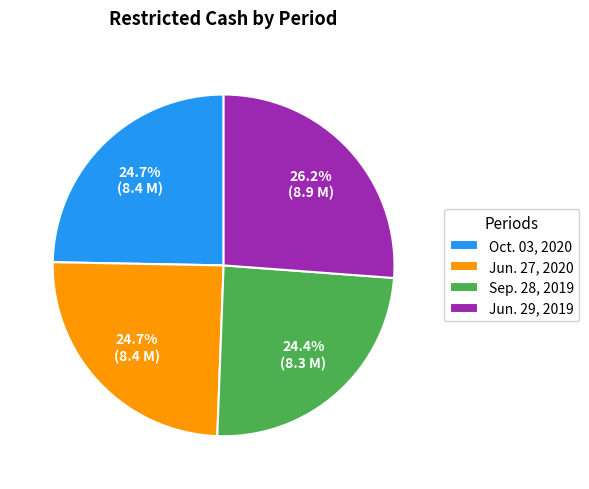

What is the largest slice in the pie chart?

Jun. 29, 2019